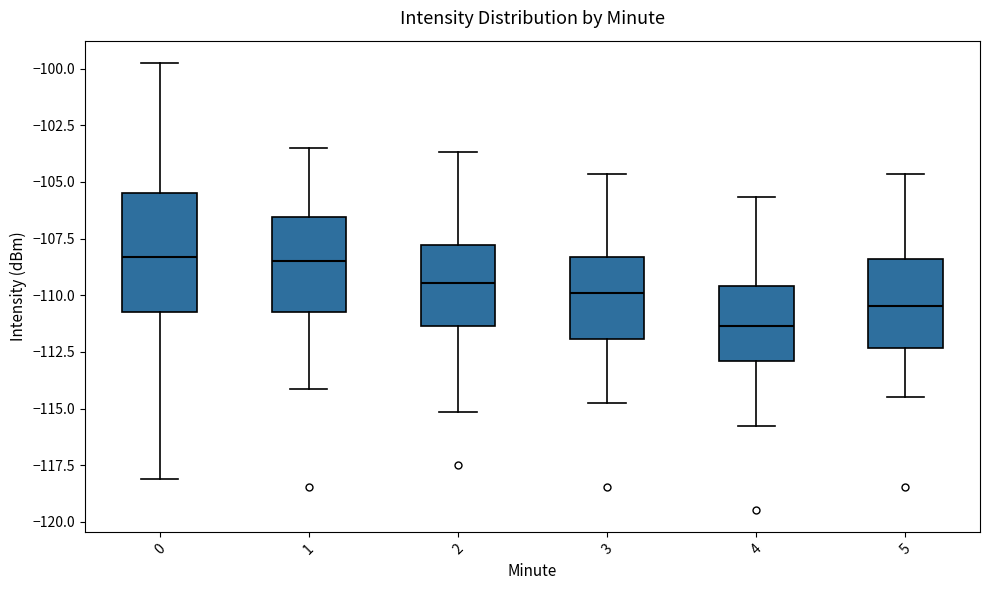

Comparing the boxes themselves (not the whiskers), which one is the tallest?

0